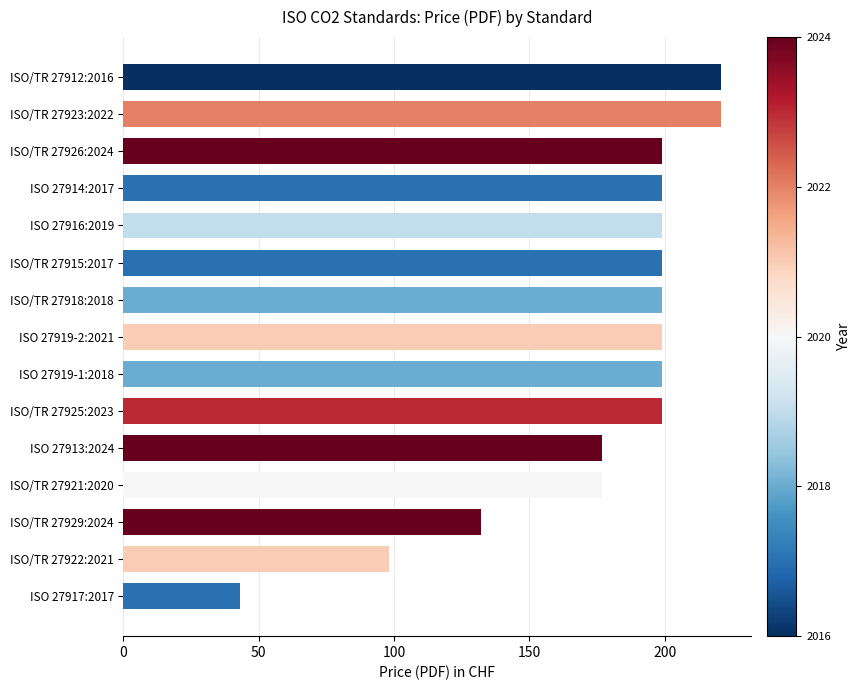

True or false: the data shows 272 at ISO 27919-1:2018.

False